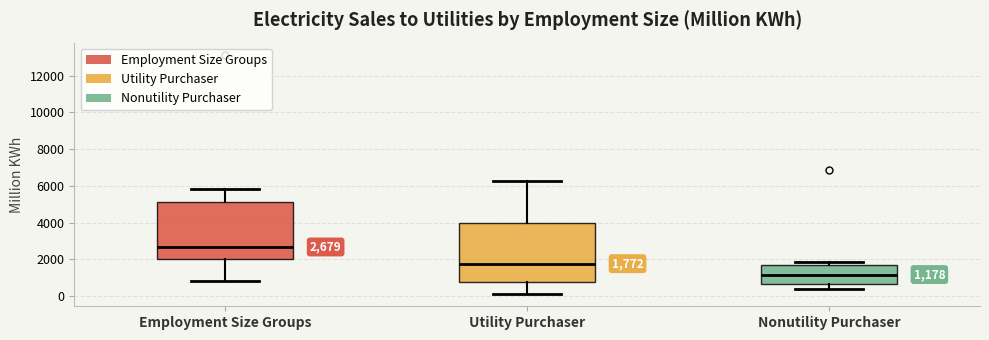

Which box's median line is the lowest?

Nonutility Purchaser